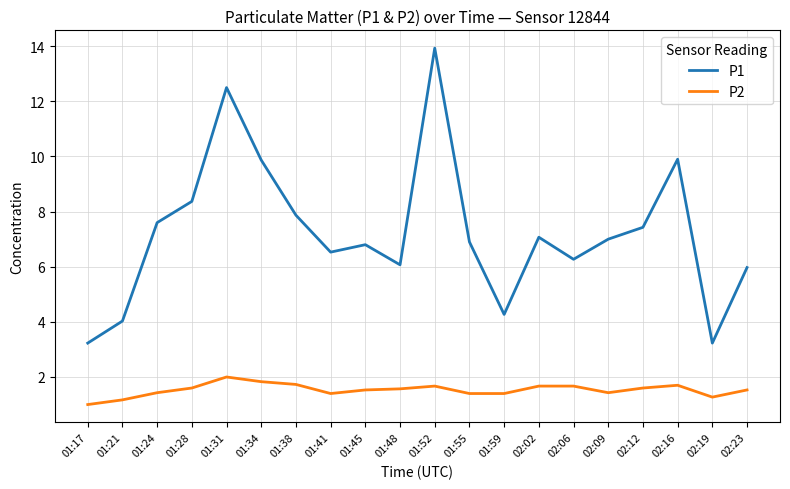

True or false: P1 and P2 cross at least once.

False